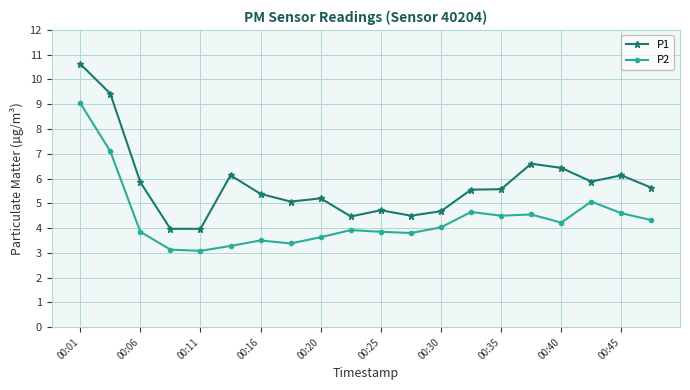

How many lines are shown in the chart?

2